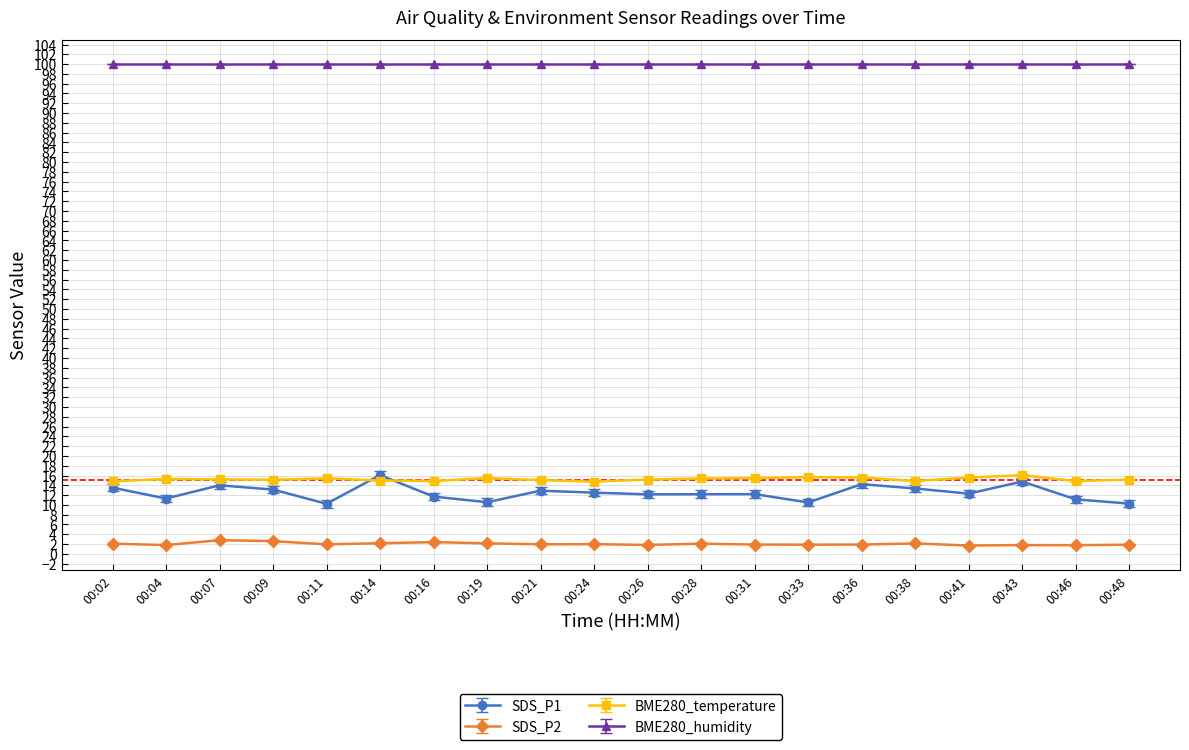

What is the greatest value displayed?

100.0